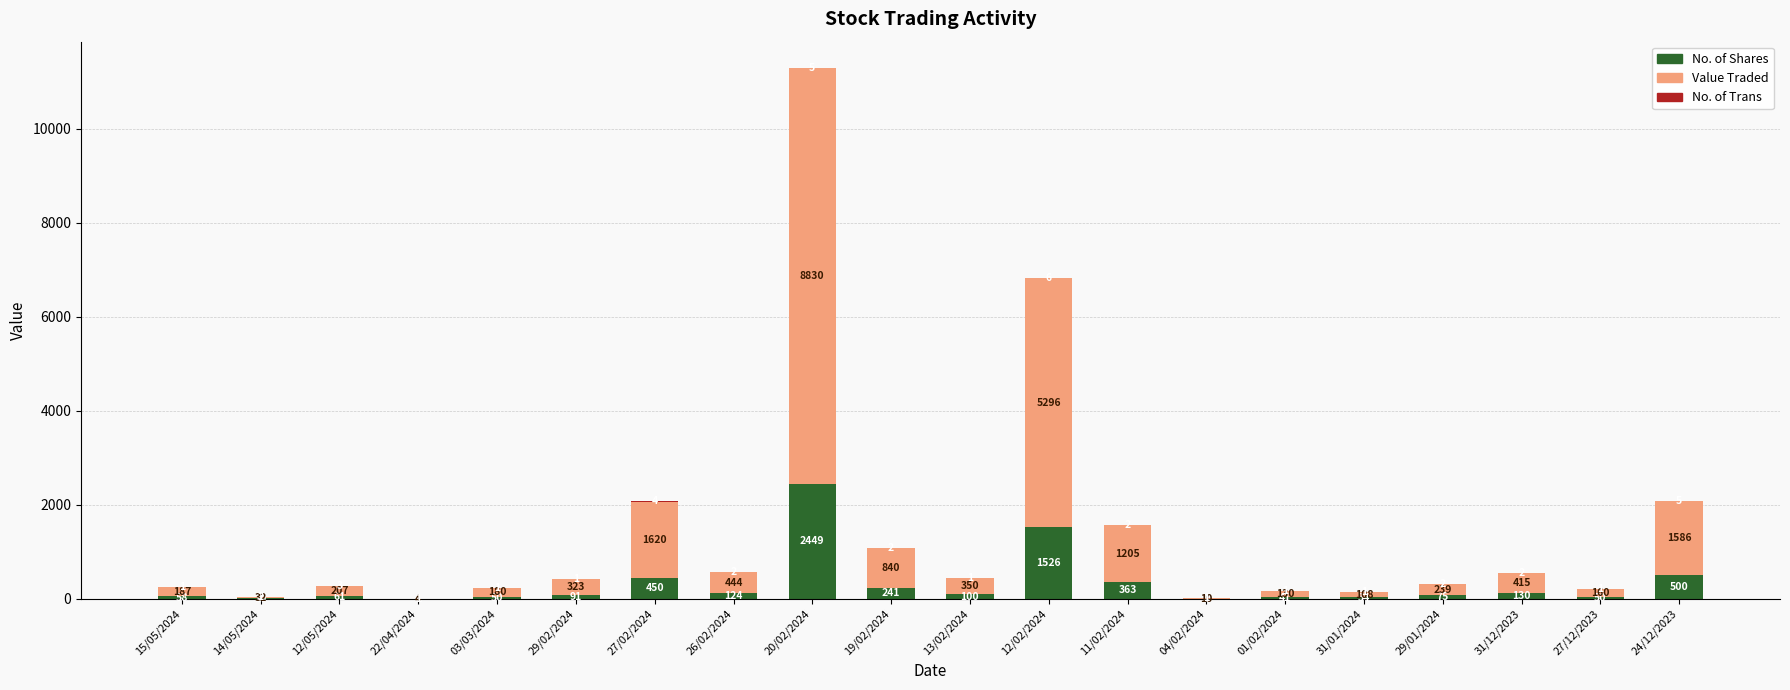

True or false: No. of Shares has a value of 100 at 13/02/2024.

True